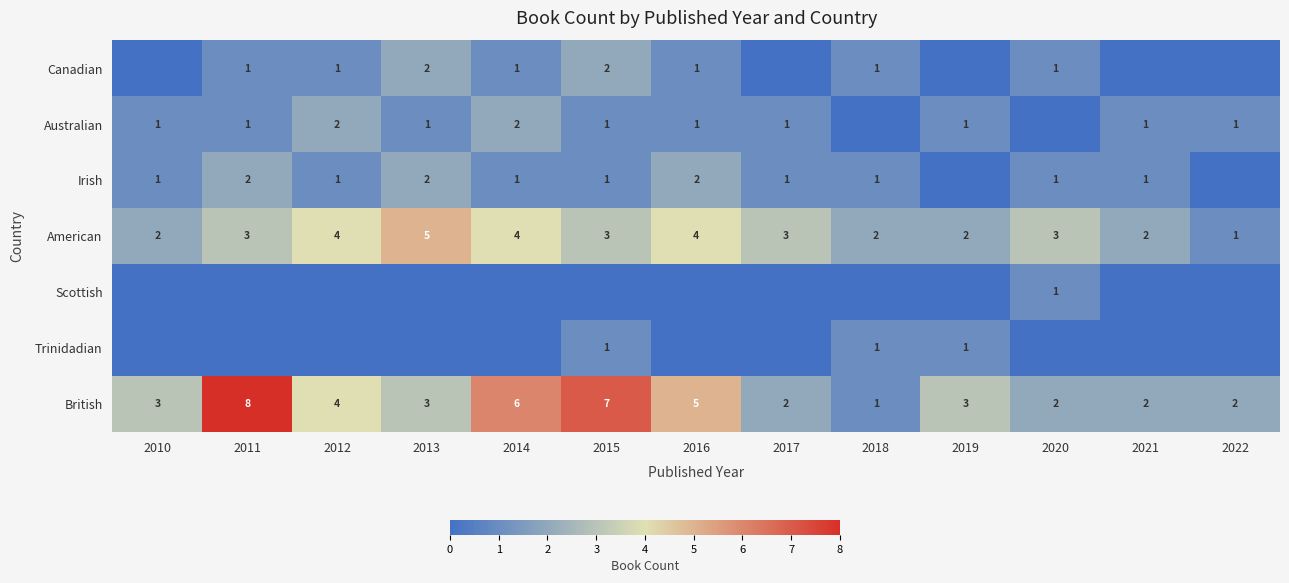

Is the value of American at 2013 greater than the value of British at 2012?

Yes